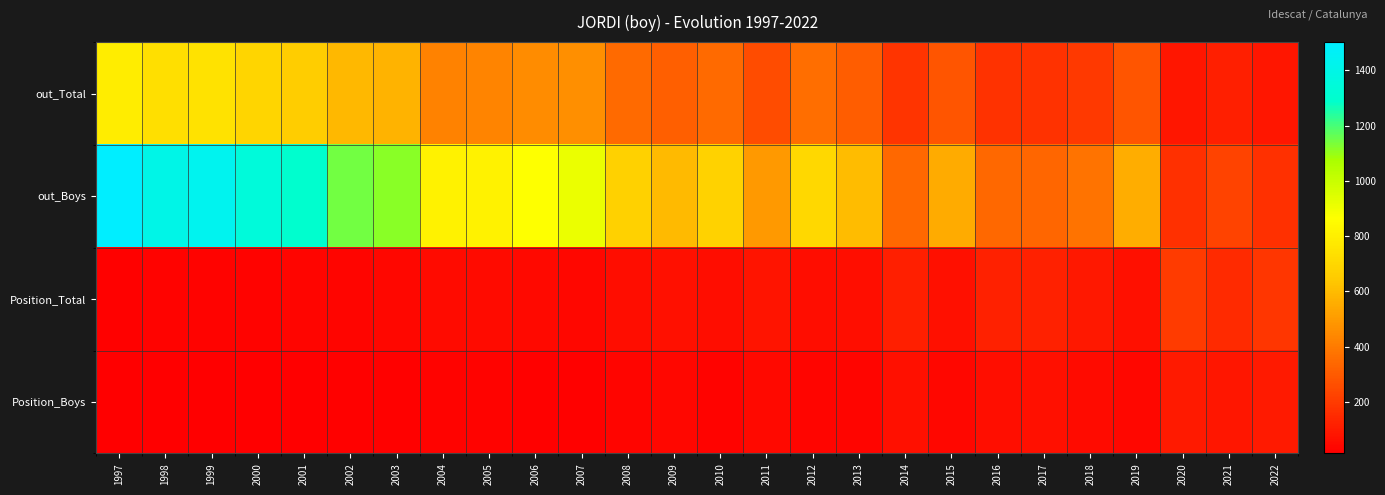

What is the minimum value shown in the chart?

14